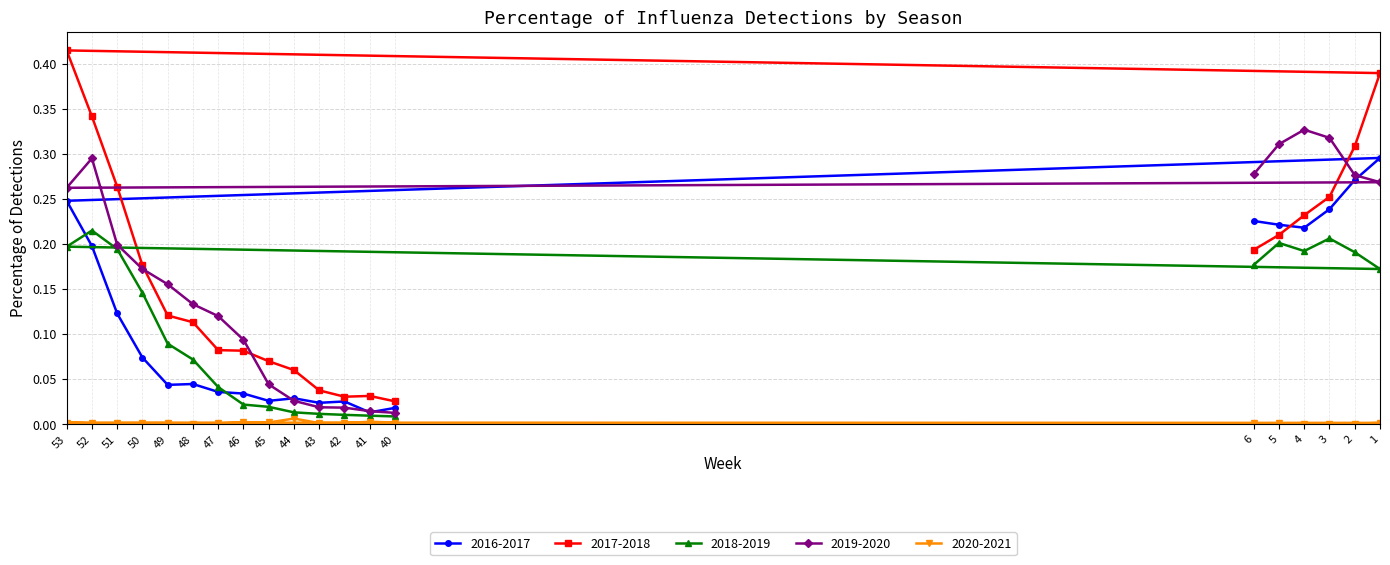

True or false: 2018-2019 and 2017-2018 cross at least once.

False